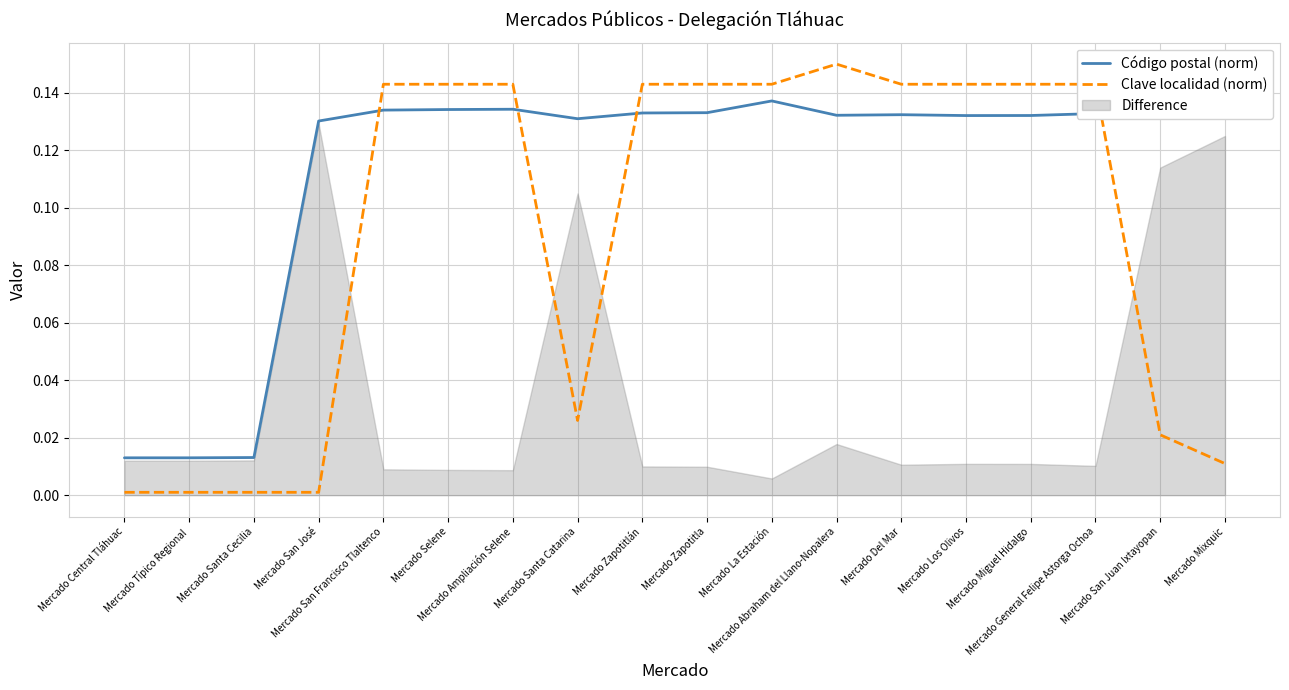

Is it true that Clave localidad (norm) equals 0.0 at Mercado San José?

True